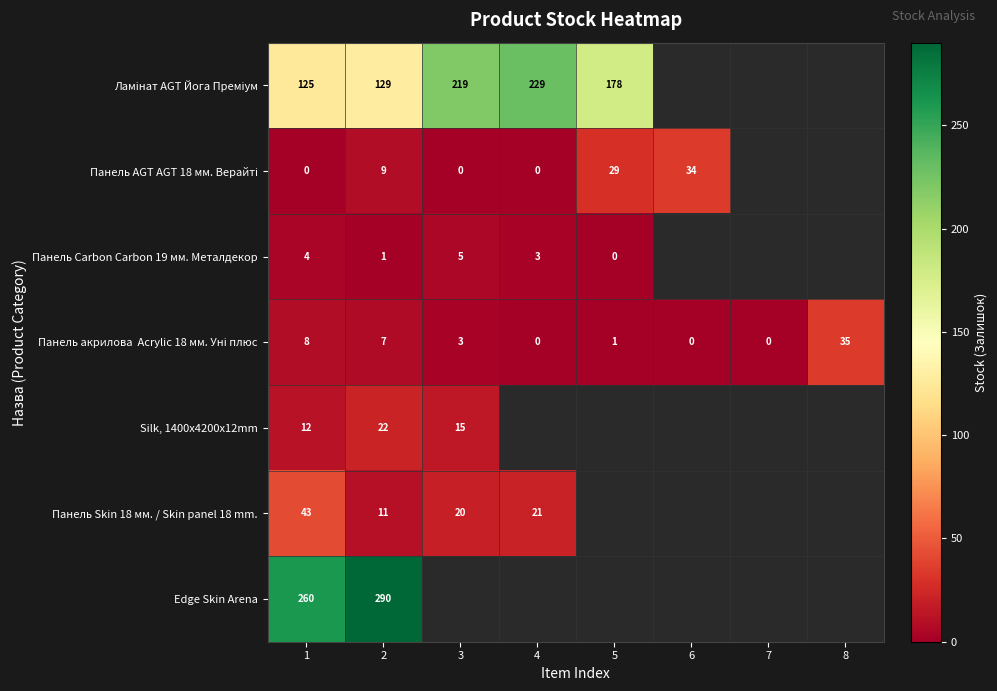

The value of Панель Skin 18 мм. / Skin panel 18 mm. at 4 is 32. True or false?

False